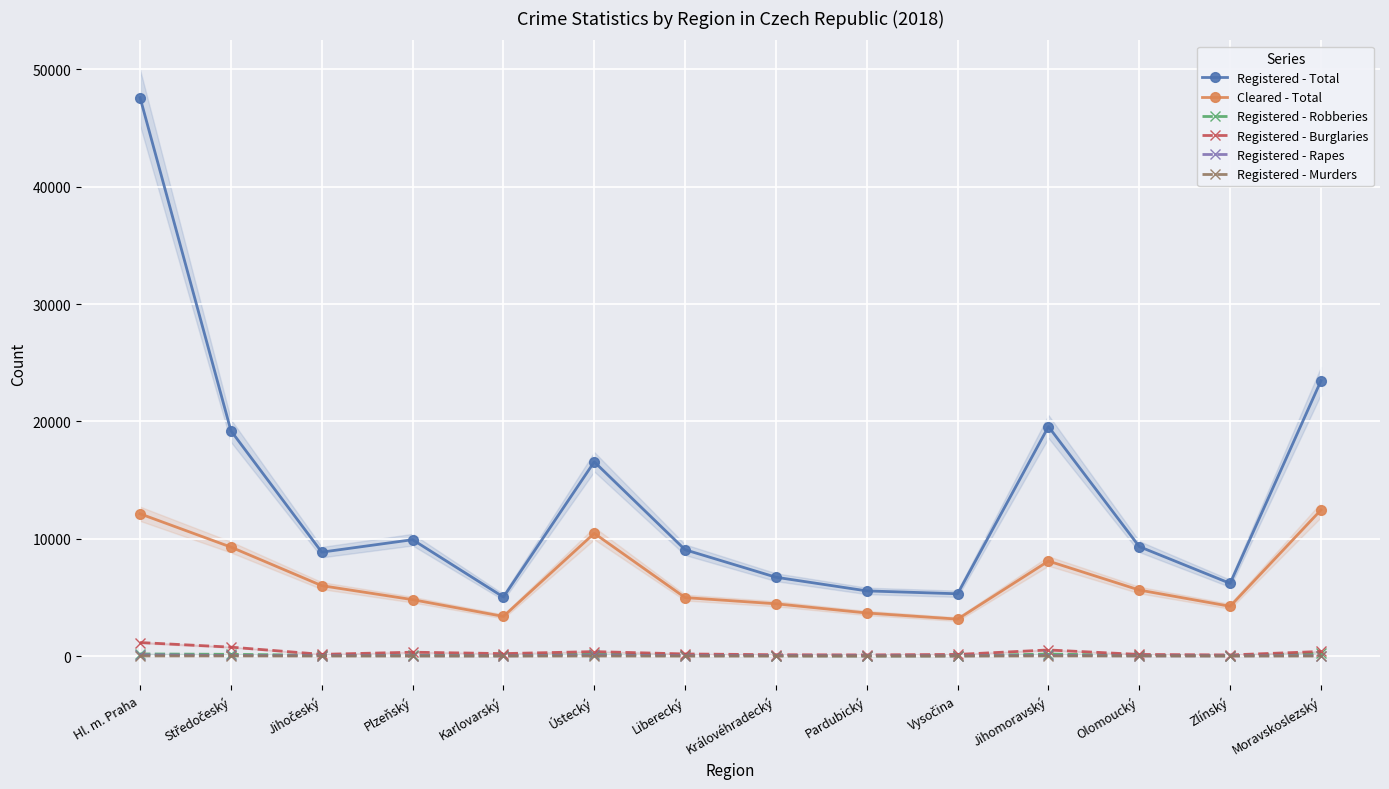

What is the difference between the second highest and second lowest values in the Registered - Total series?

18153